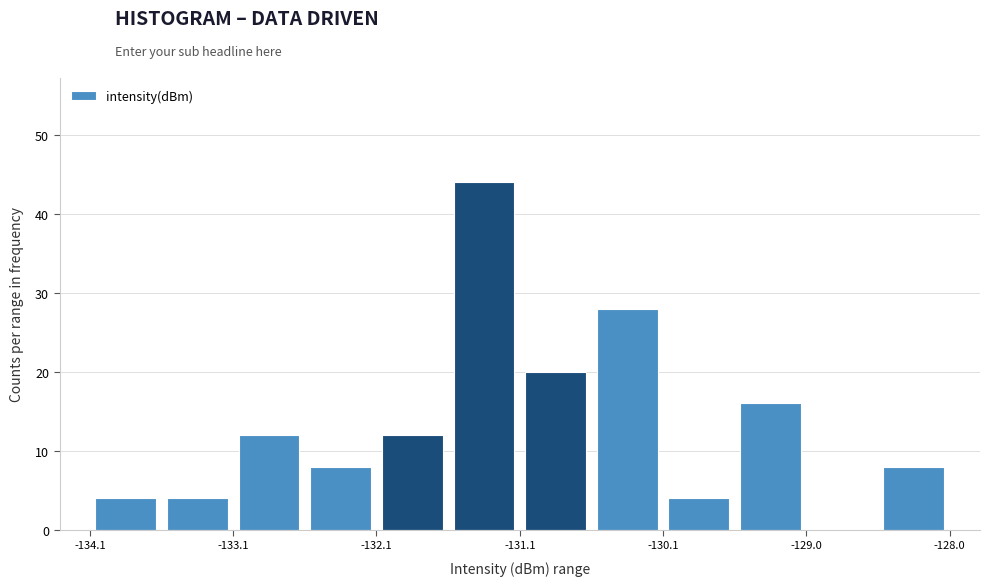

Around what value on the x-axis is the tallest bar? Give the approximate position of its centre, as read against the axis.

-131.4